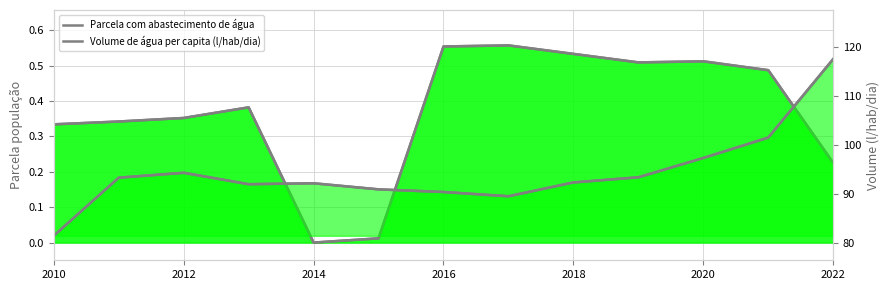

What is the spread (max minus min) of values at 2016?

89.9